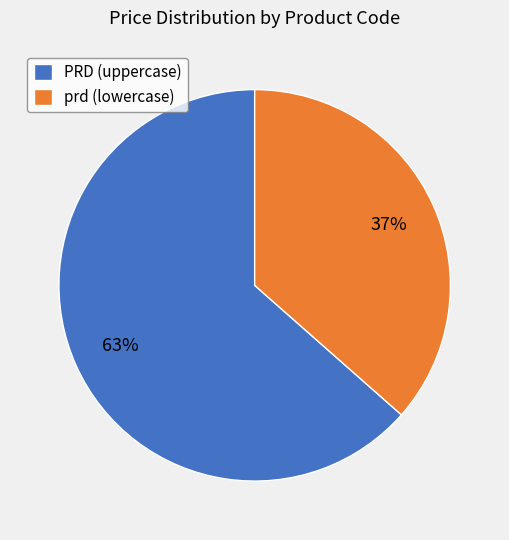

Approximately how many times larger is the value at PRD (uppercase) compared to prd (lowercase)?

1.7